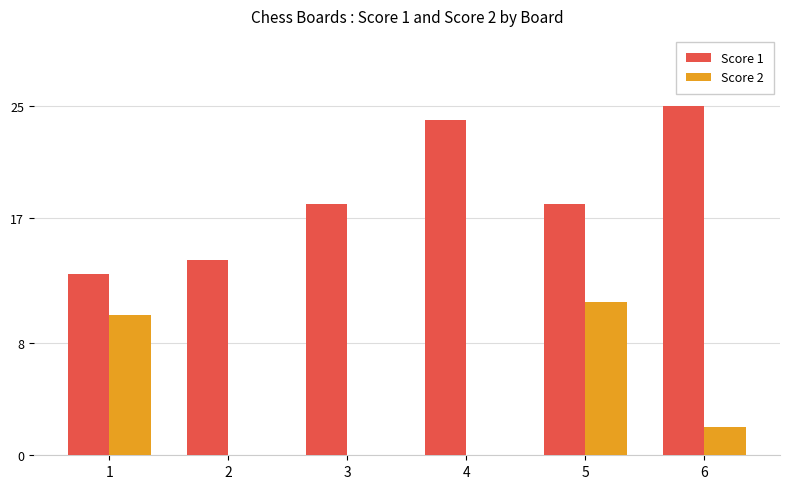

Reading right to left, what are all the values shown in this chart?

Score 1: 25	18	24	18	14	13
Score 2: 2	11	0	0	0	10